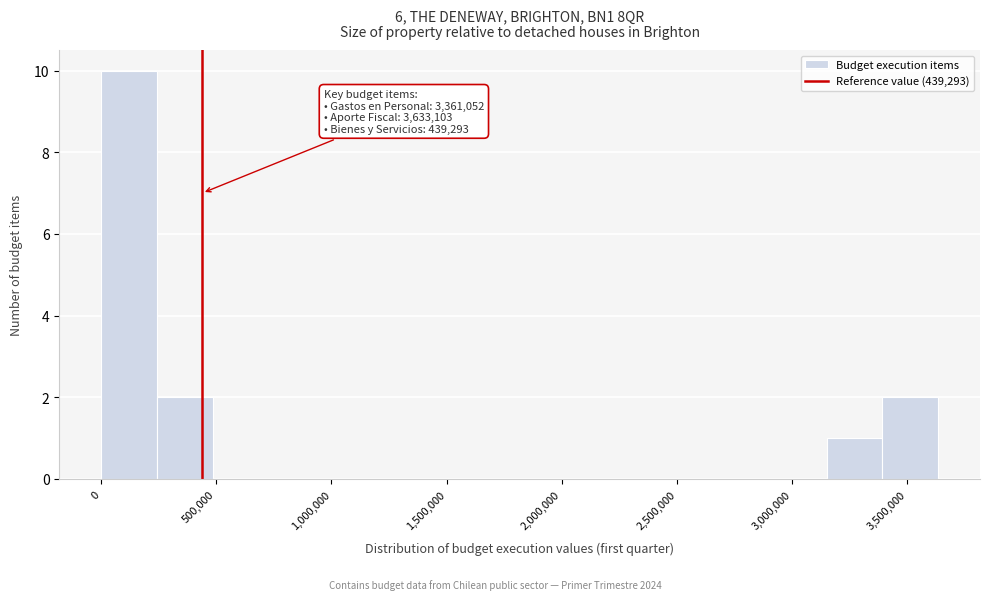

Which range on the x-axis has the tallest bar?

0 to 250000